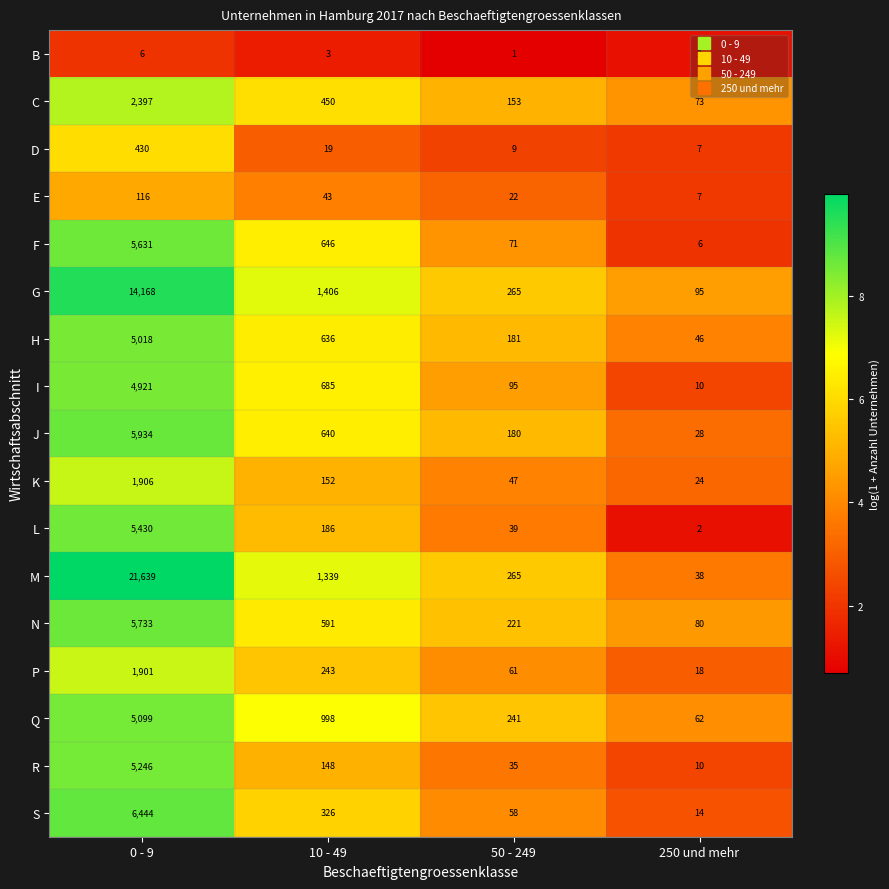

Which series has the largest total across all categories?

M